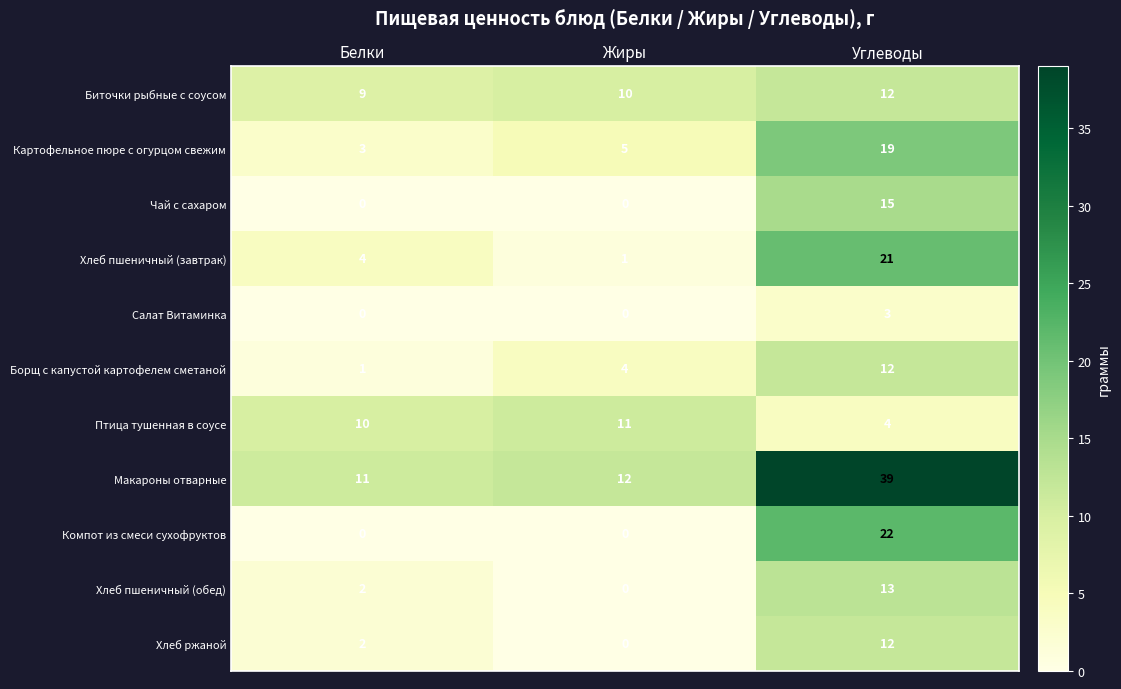

Which series has the largest total across all categories?

Макароны отварные